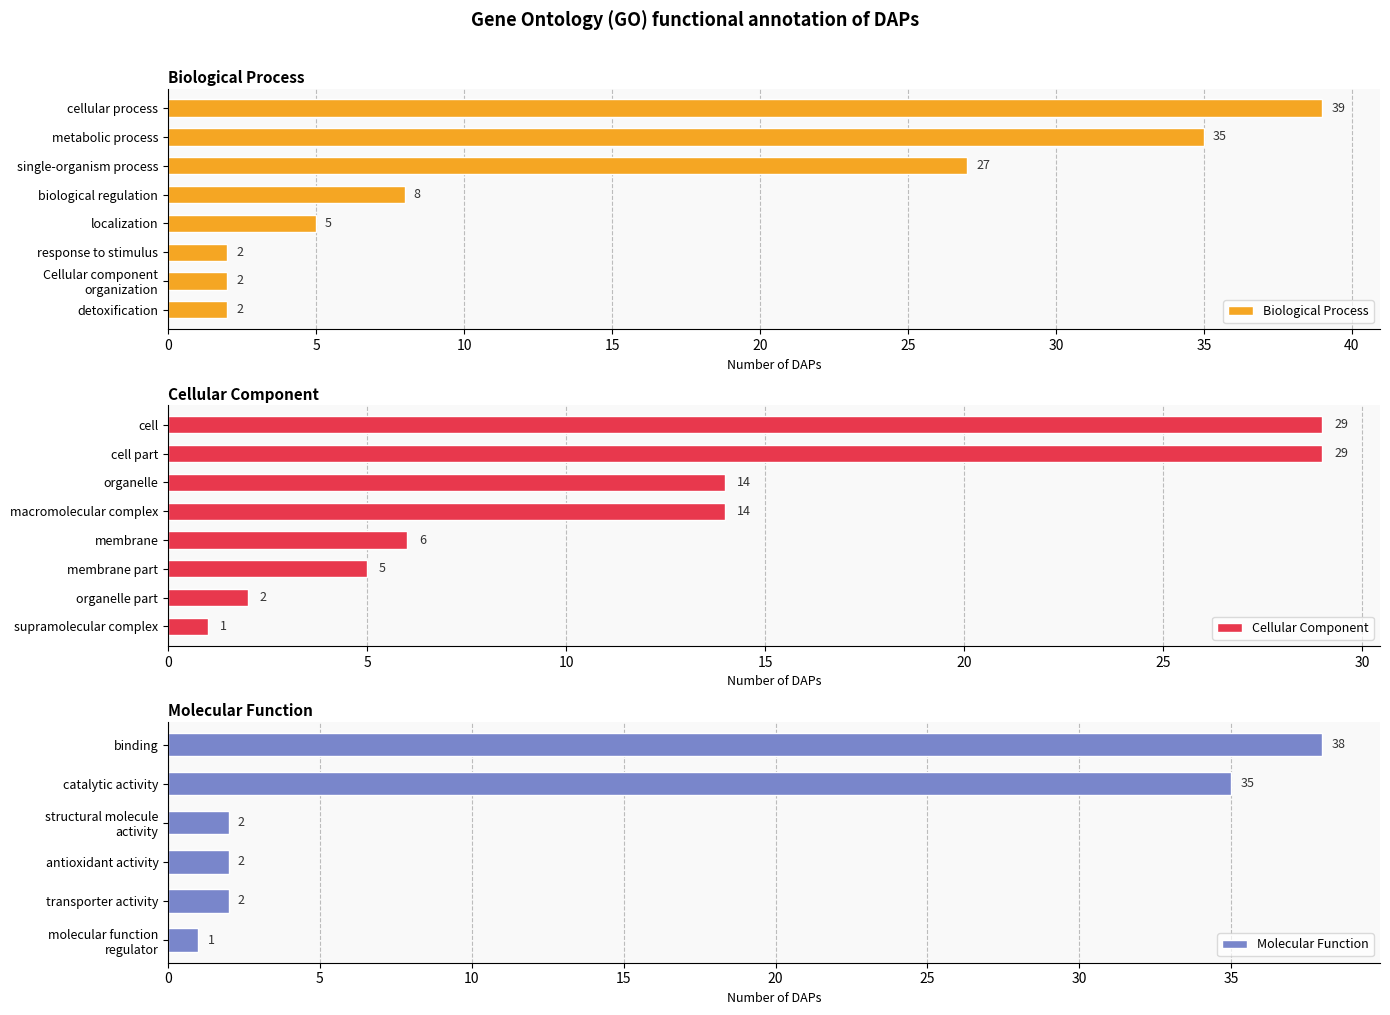

Which series has the largest total across all categories?

biological_process